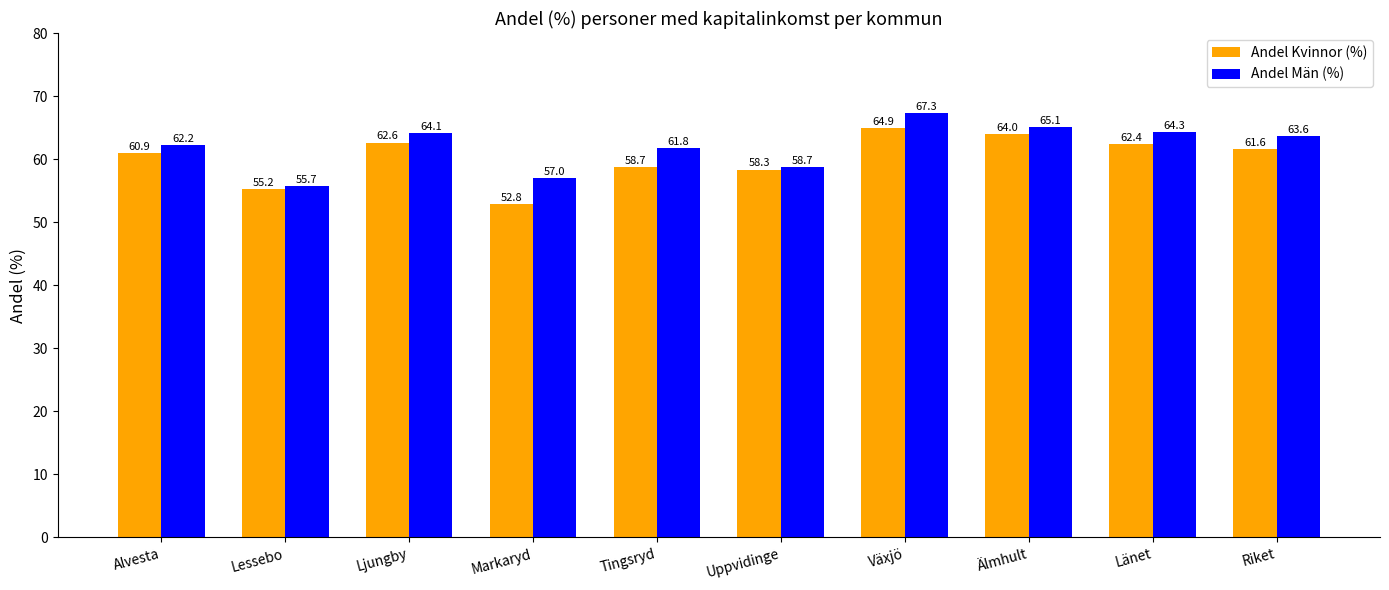

Is the value of Andel Kvinnor (%) at Markaryd greater than the value of Andel Män (%) at Växjö?

No